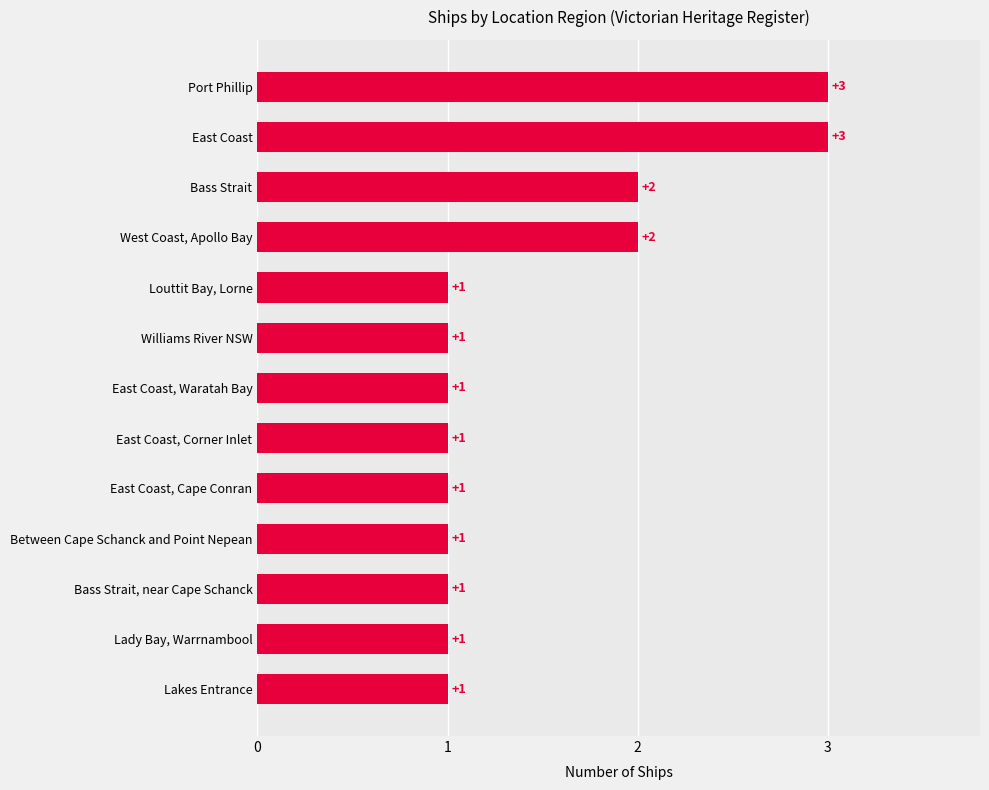

Count the number of categories in the chart.

13